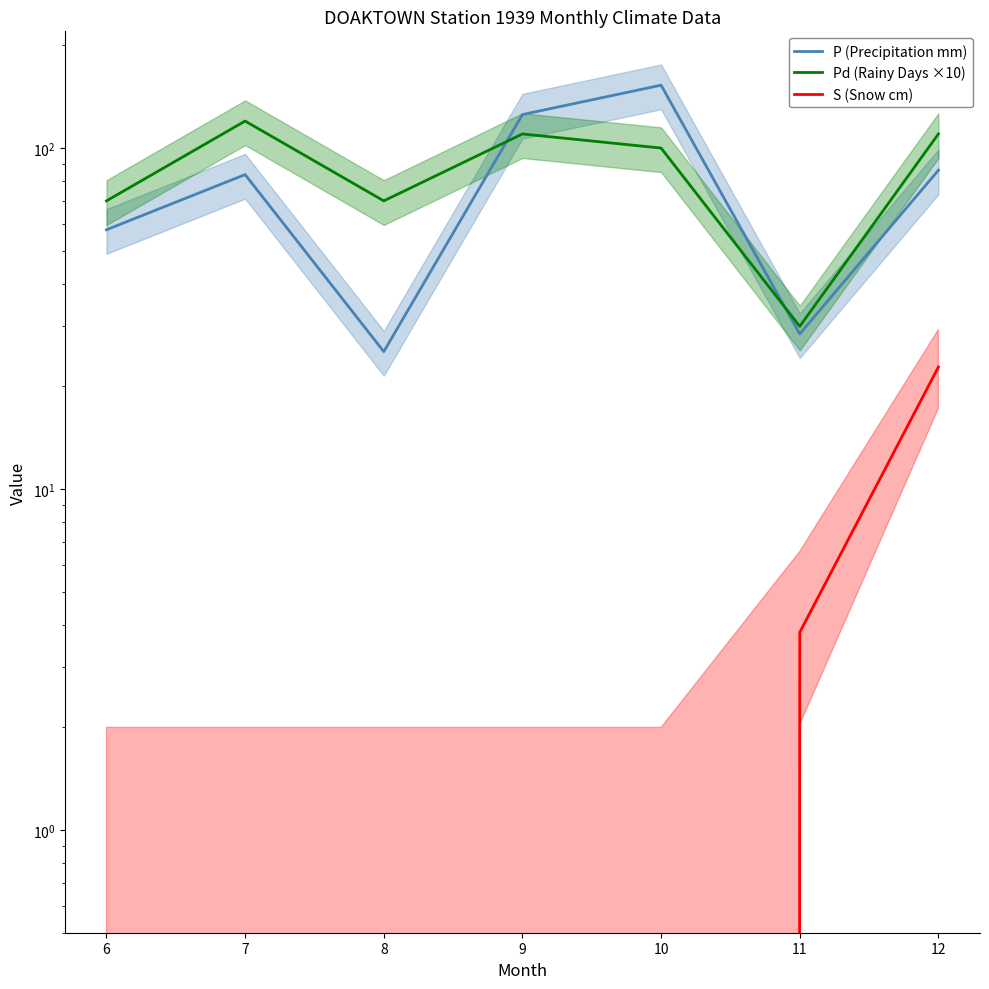

What is the spread (max minus min) of values at 9?

125.4